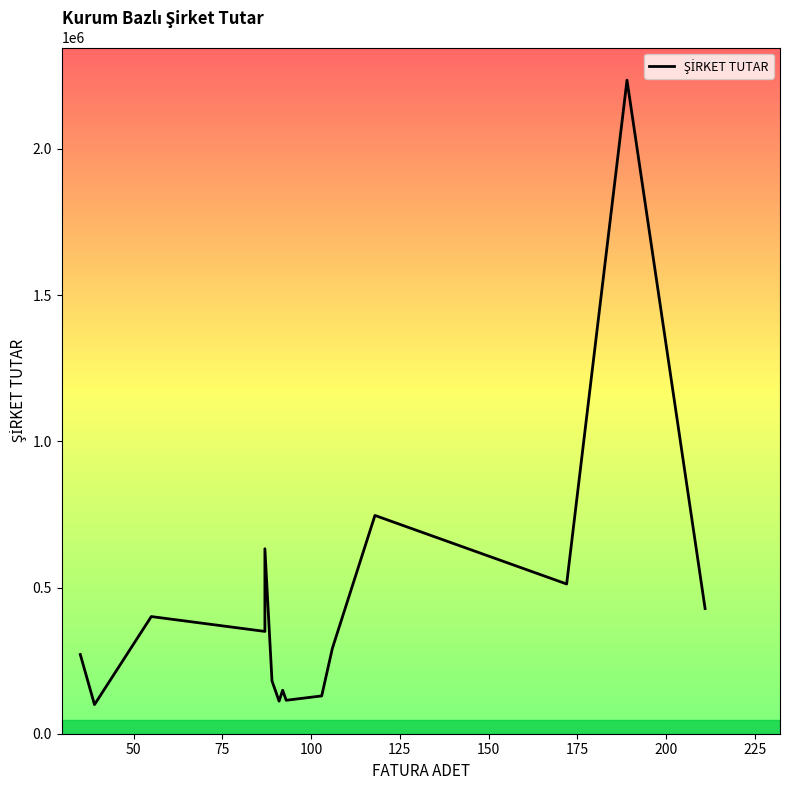

Reading right to left, list all the values displayed in this chart.

428027.9	2235239.5	512109.2	746564.9	291674.8	129241.8	114413.7	148746.6	111419.3	180729.0	632646.3	349916.0	400717.6	99597.2	270955.1